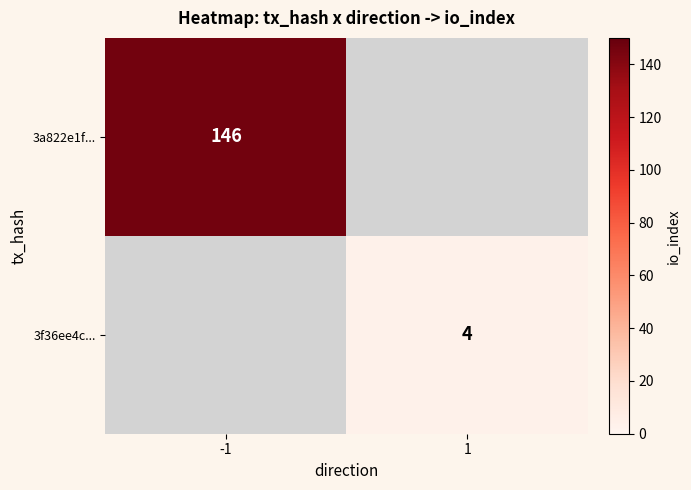

The 3f36ee4c... series shows 7 at 1. True or false?

False